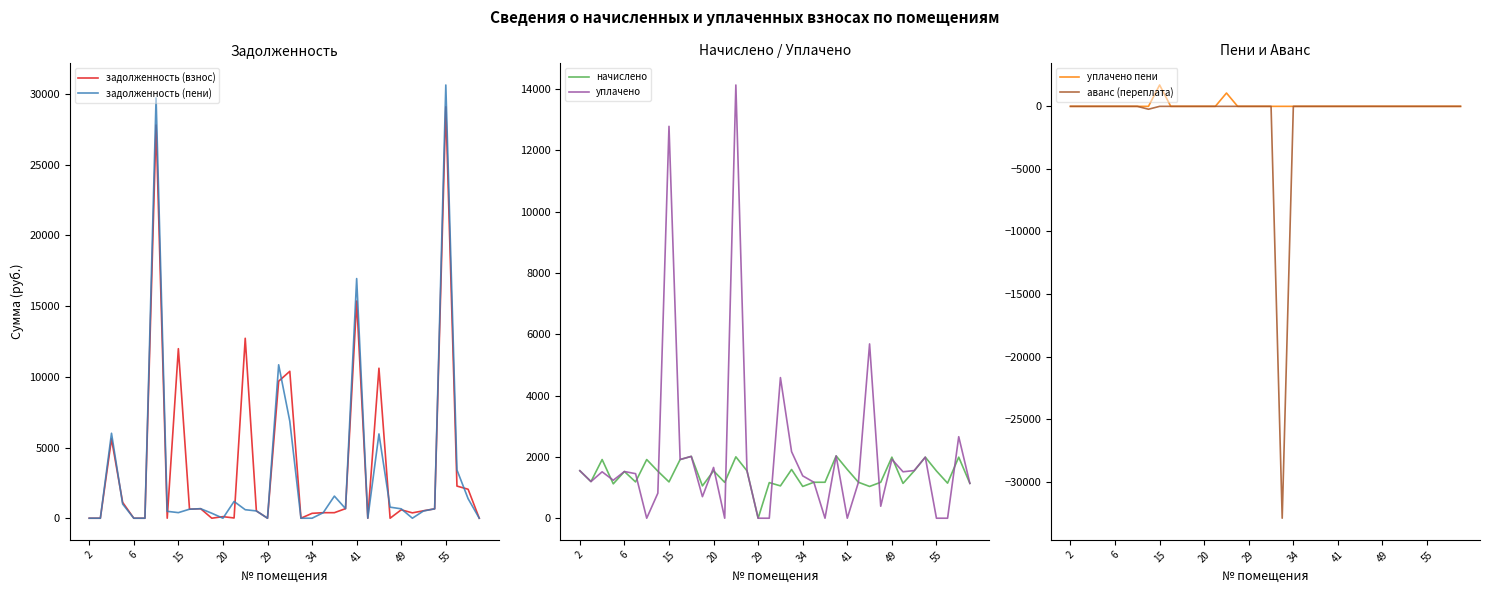

After their last crossing, which series has the higher values: уплачено or начислено?

уплачено